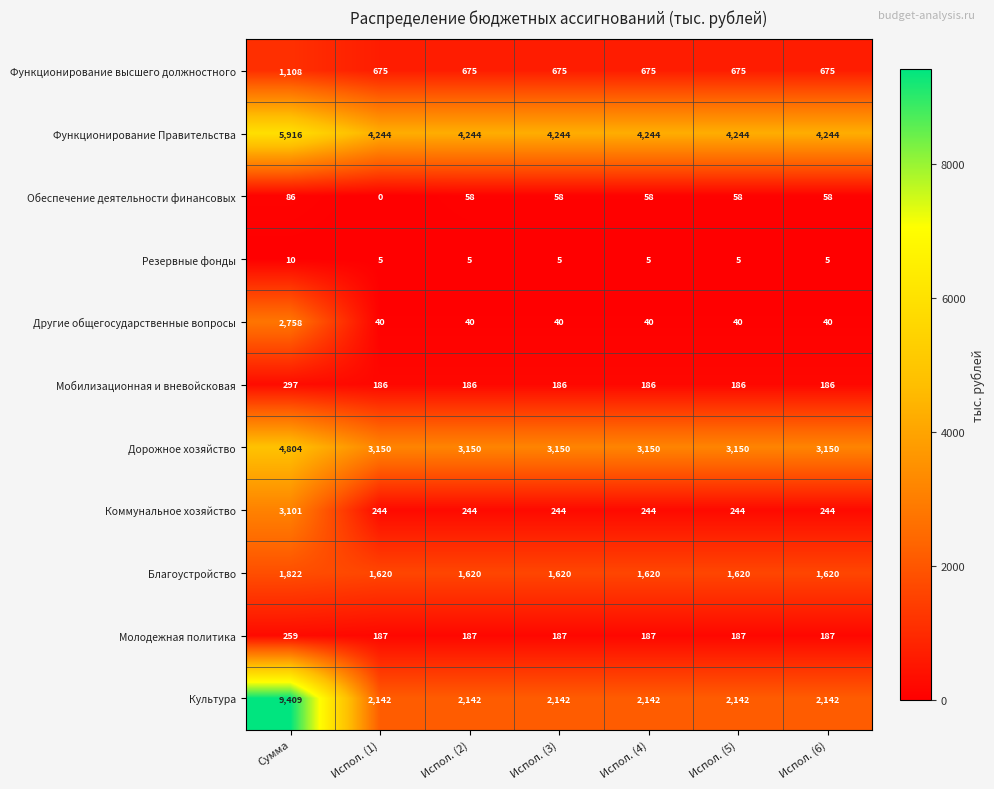

Which series has the largest range (max minus min)?

Культура